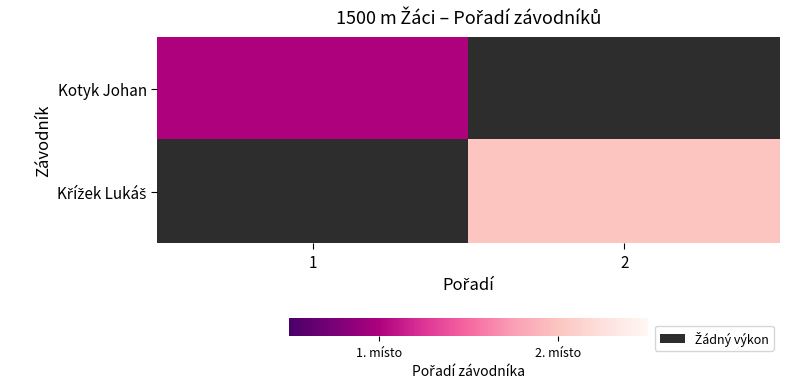

At which label does Kotyk Johan reach its minimum?

1